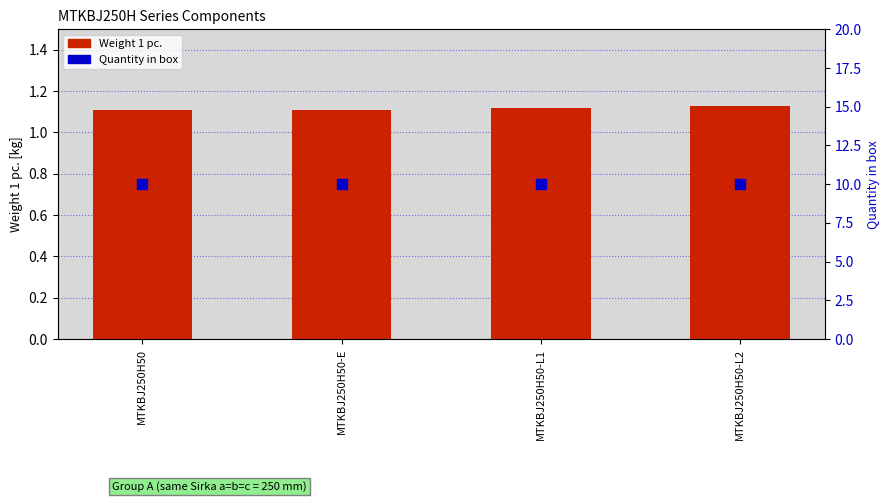

What are all the series names shown in the legend?

Weight 1 pc., Quantity in box